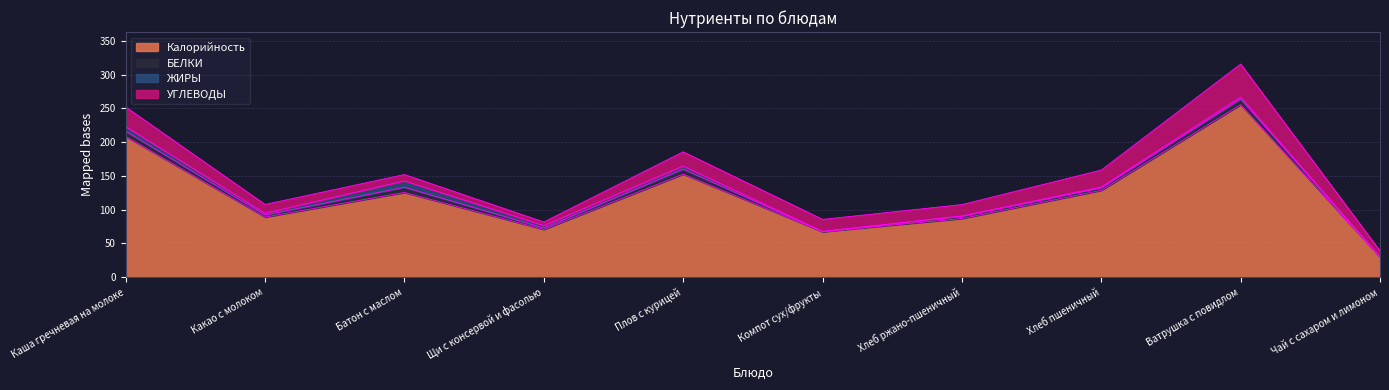

Rank the series at Хлеб ржано-пшеничный from highest to lowest value.

Калорийность, УГЛЕВОДЫ, БЕЛКИ, ЖИРЫ